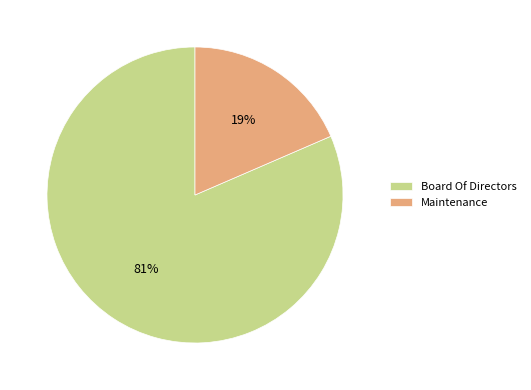

To the nearest percent, what is the average slice percentage?

50%